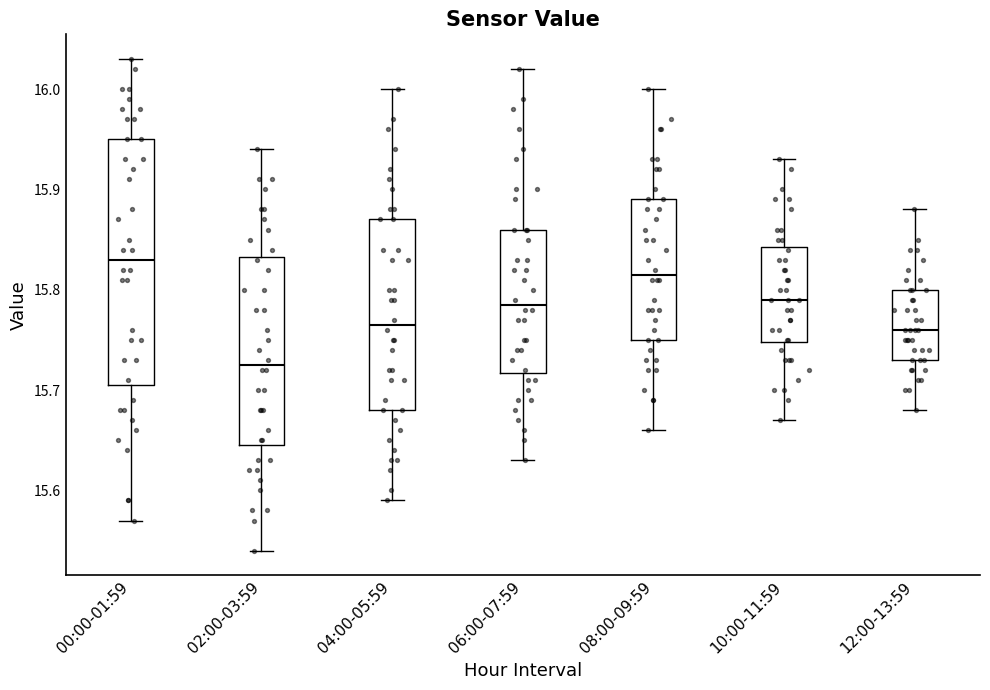

Which box is the tallest, from its lower edge to its upper edge?

00:00-01:59